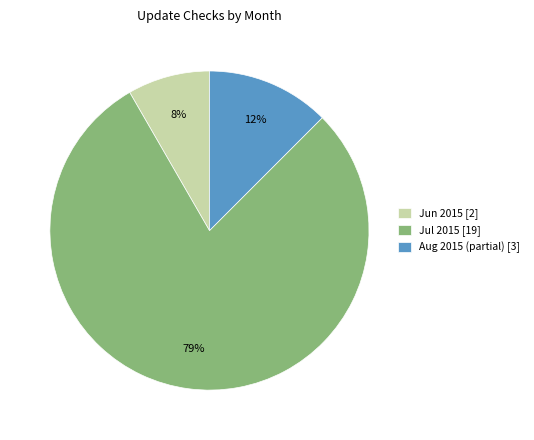

What is the majority slice?

Jul 2015 [19]